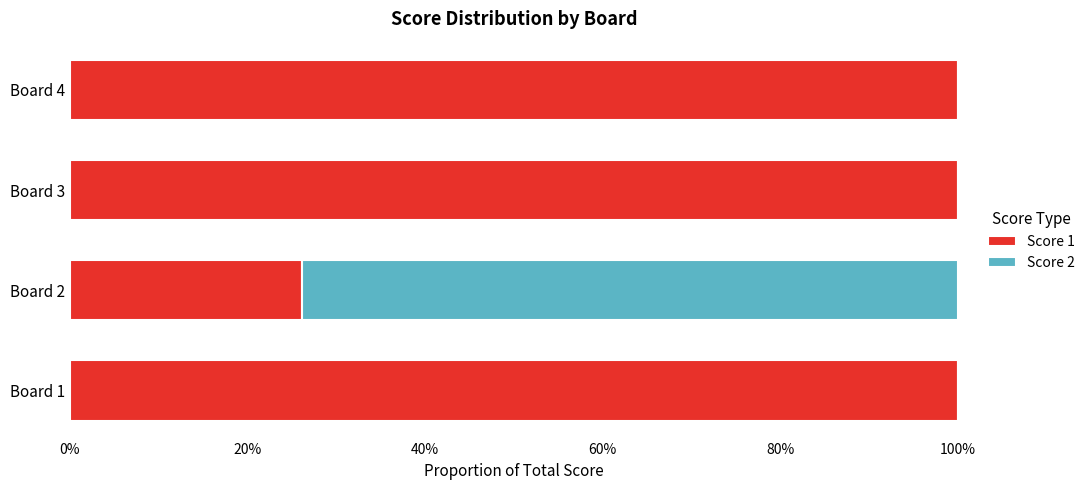

What are all the series names shown in the legend?

Score 1, Score 2